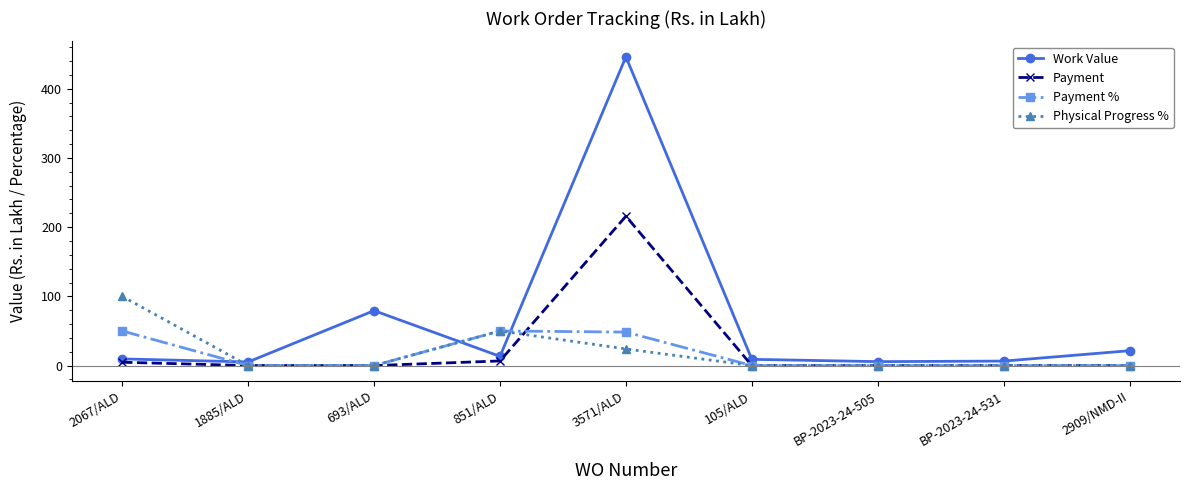

How many Physical Progress % values are between 0 and 24?

7